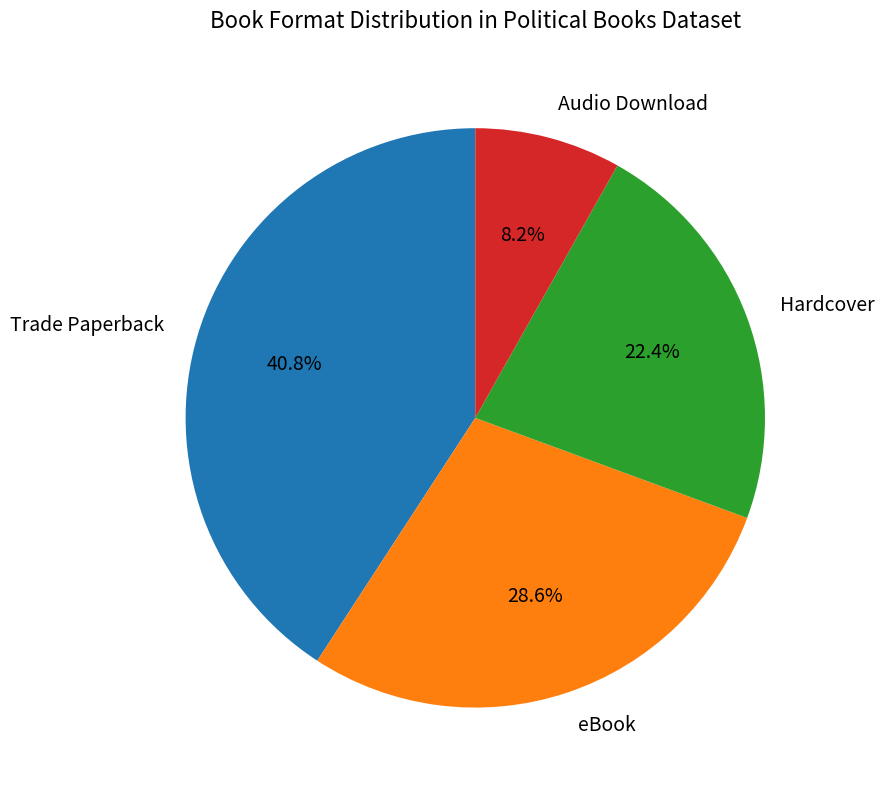

To the nearest percent, what is the difference between the largest and smallest slice percentages?

33%